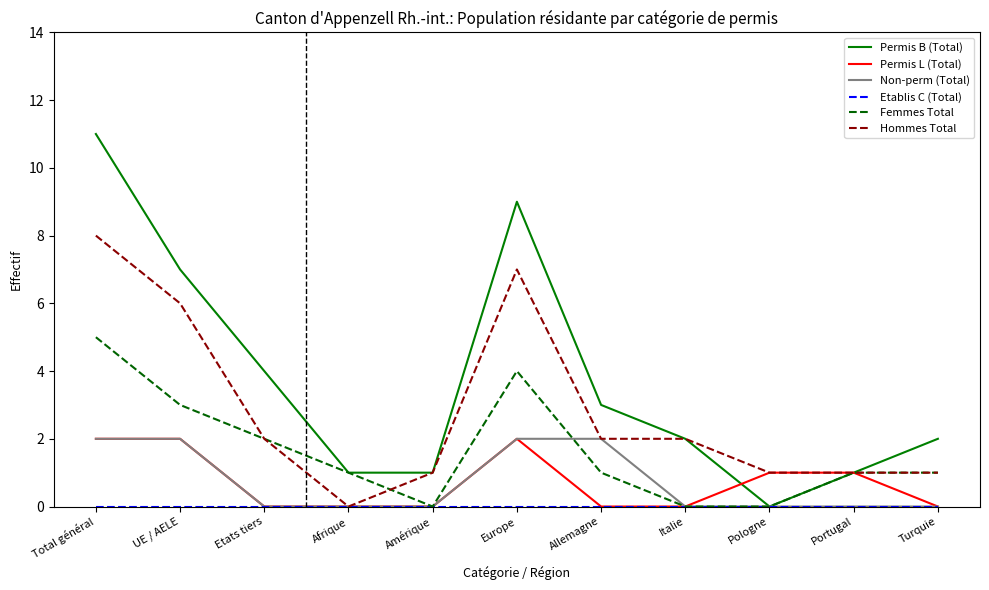

What position from the left is Pologne?

9